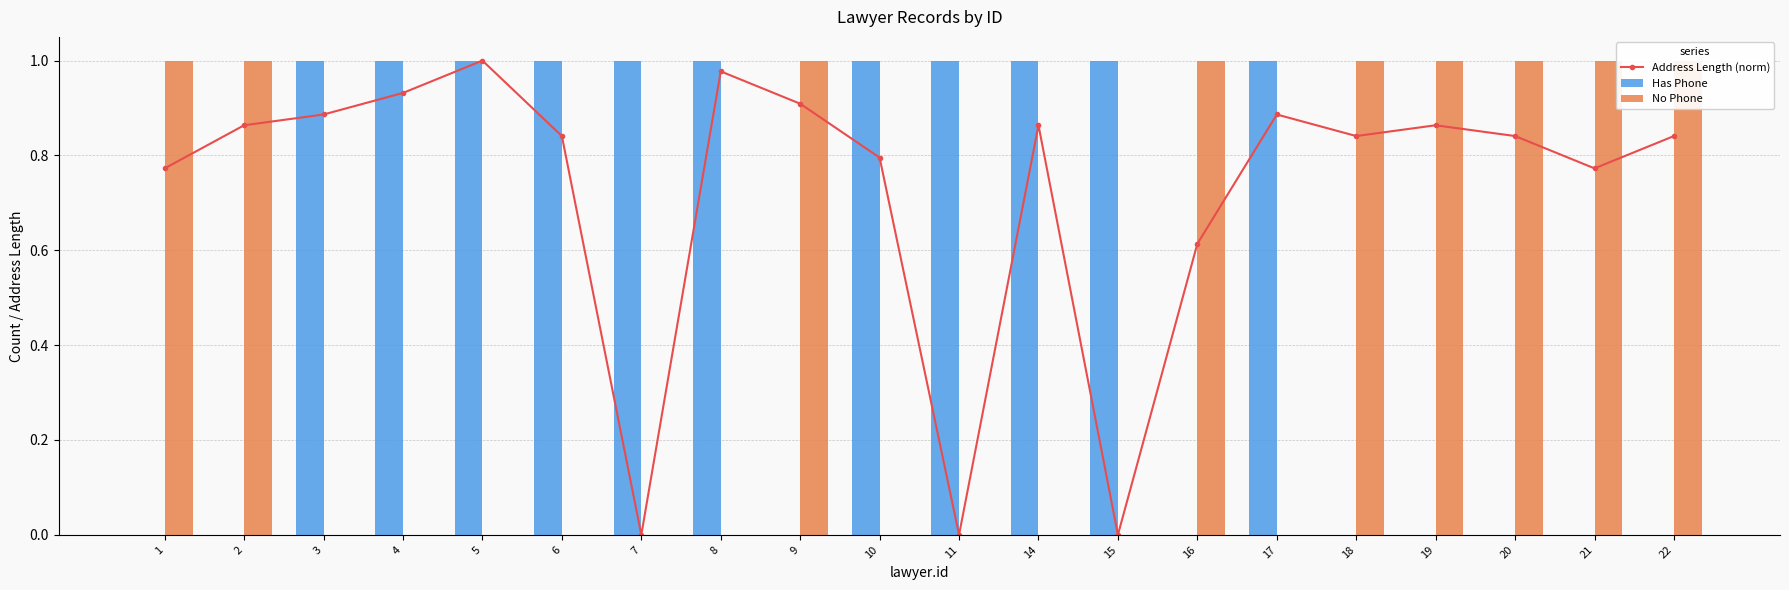

The value of Has Phone at 7 is 0.4. True or false?

False